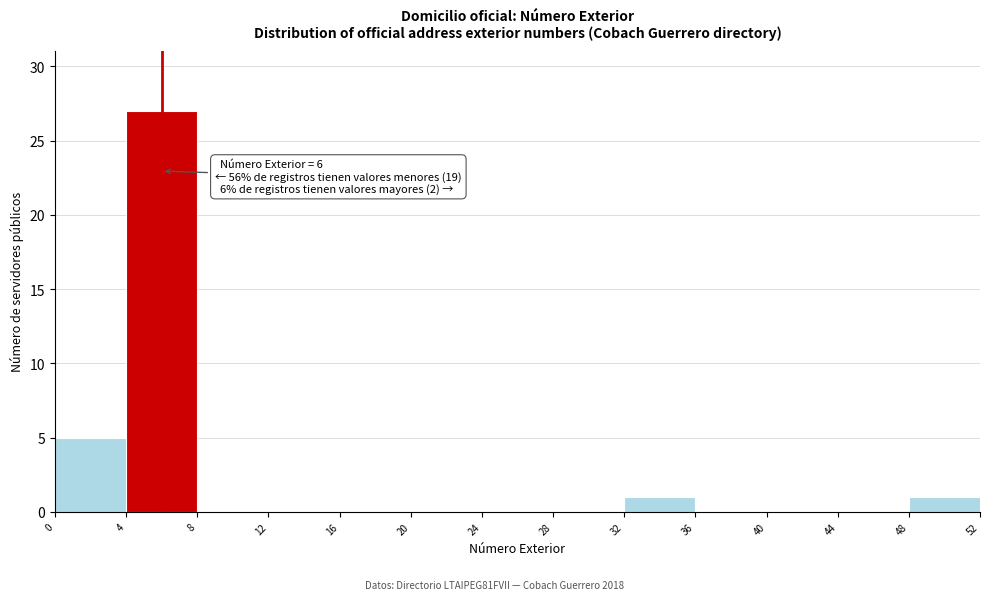

Over which range of the x-axis is the bar tallest?

4 to 8